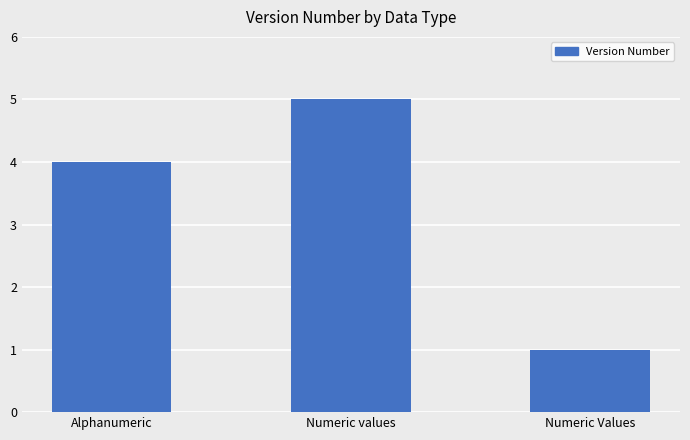

Which has a higher value, Alphanumeric or Numeric Values?

Alphanumeric